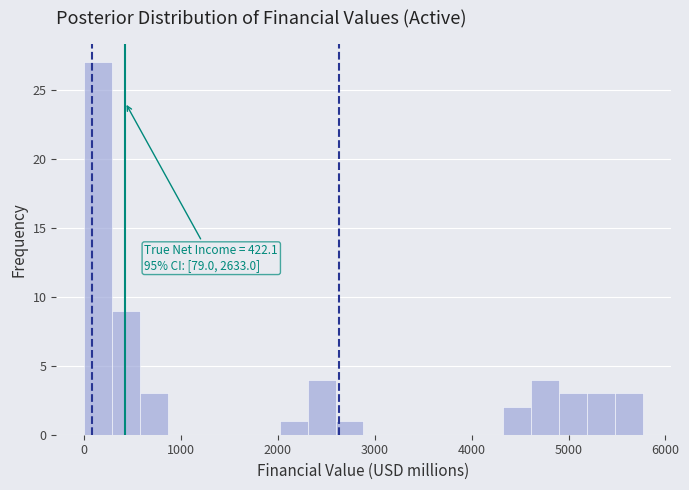

Read against the x-axis, roughly where is the centre of the tallest bar?

100